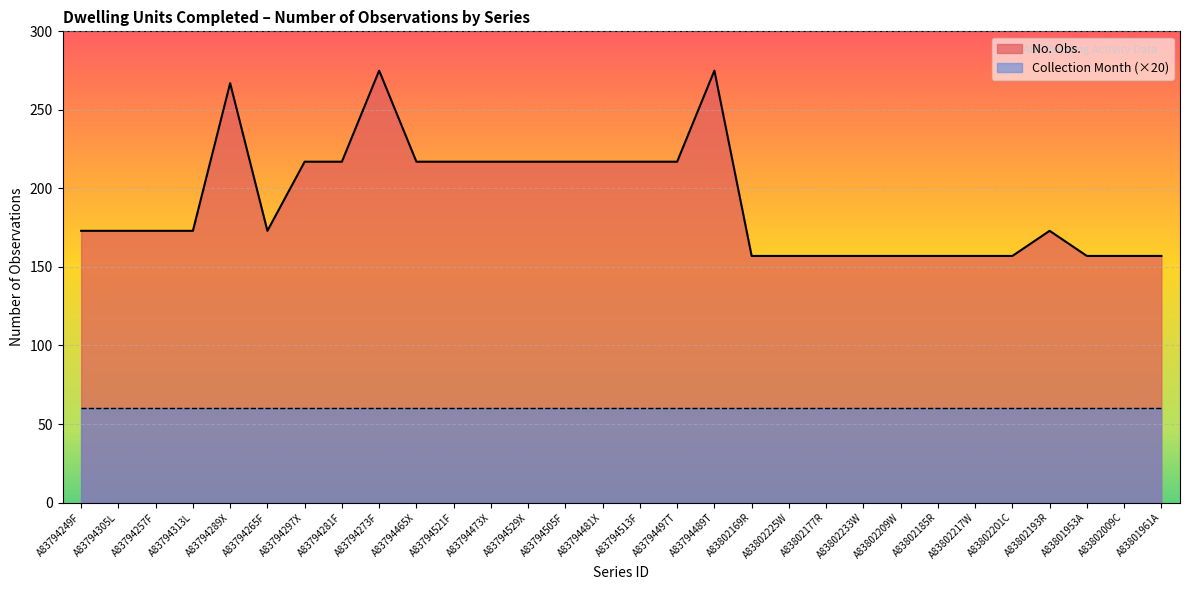

Rank the categories by value from lowest to highest.

A83802169R, A83802225W, A83802177R, A83802233W, A83802209W, A83802185R, A83802217W, A83802201C, A83801953A, A83802009C, A83801961A, A83794249F, A83794305L, A83794257F, A83794313L, A83794265F, A83802193R, A83794297X, A83794281F, A83794465X, A83794521F, A83794473X, A83794529X, A83794505F, A83794481X, A83794513F, A83794497T, A83794289X, A83794273F, A83794489T